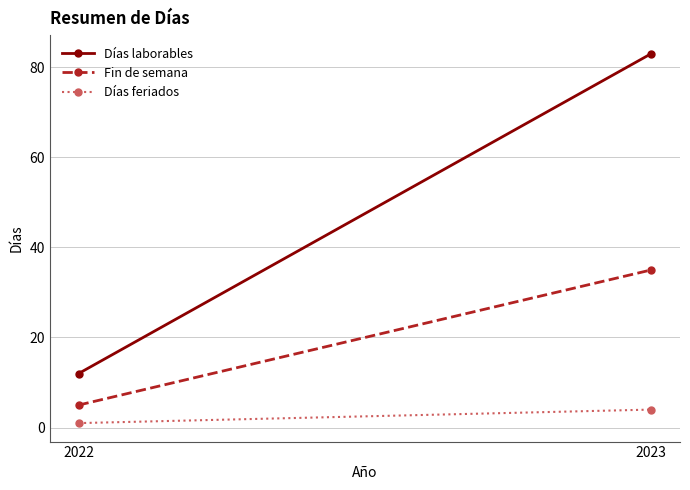

At which category is the sum across all series the highest?

2023